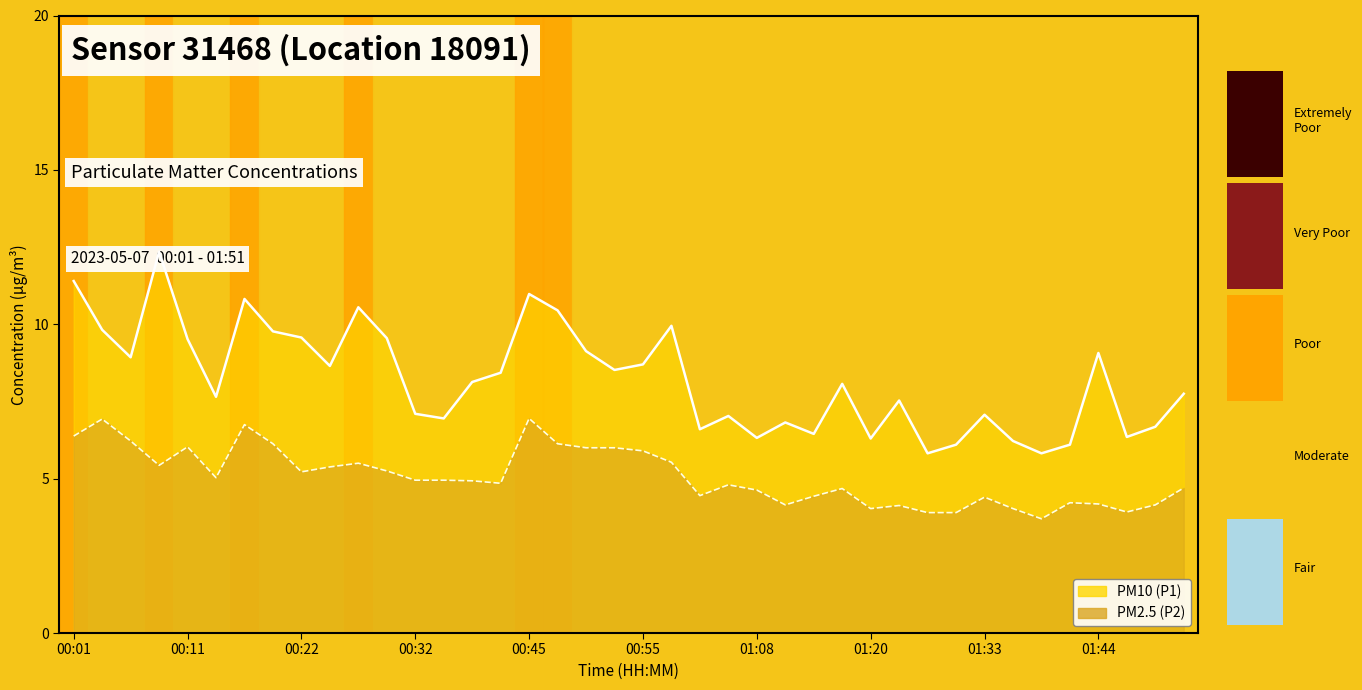

At which label is P2 closest to 5?

00:14